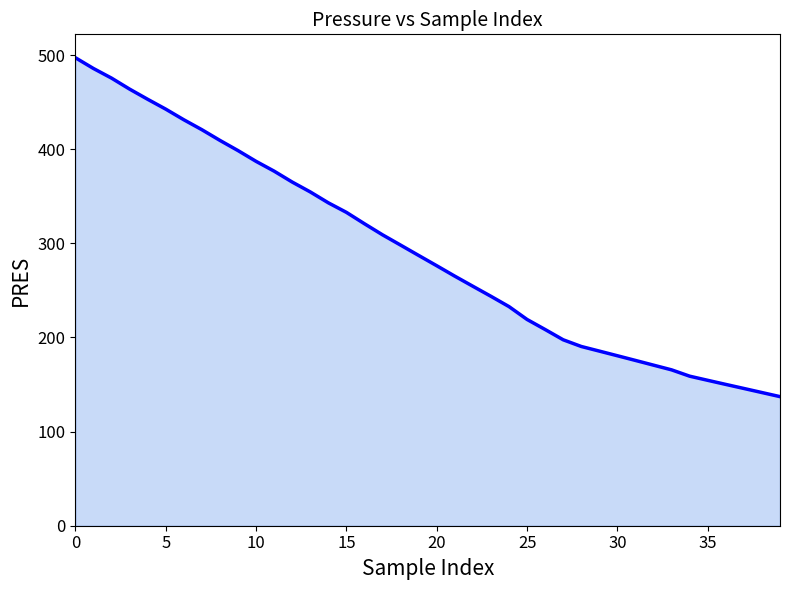

What is the greatest value displayed?

497.2